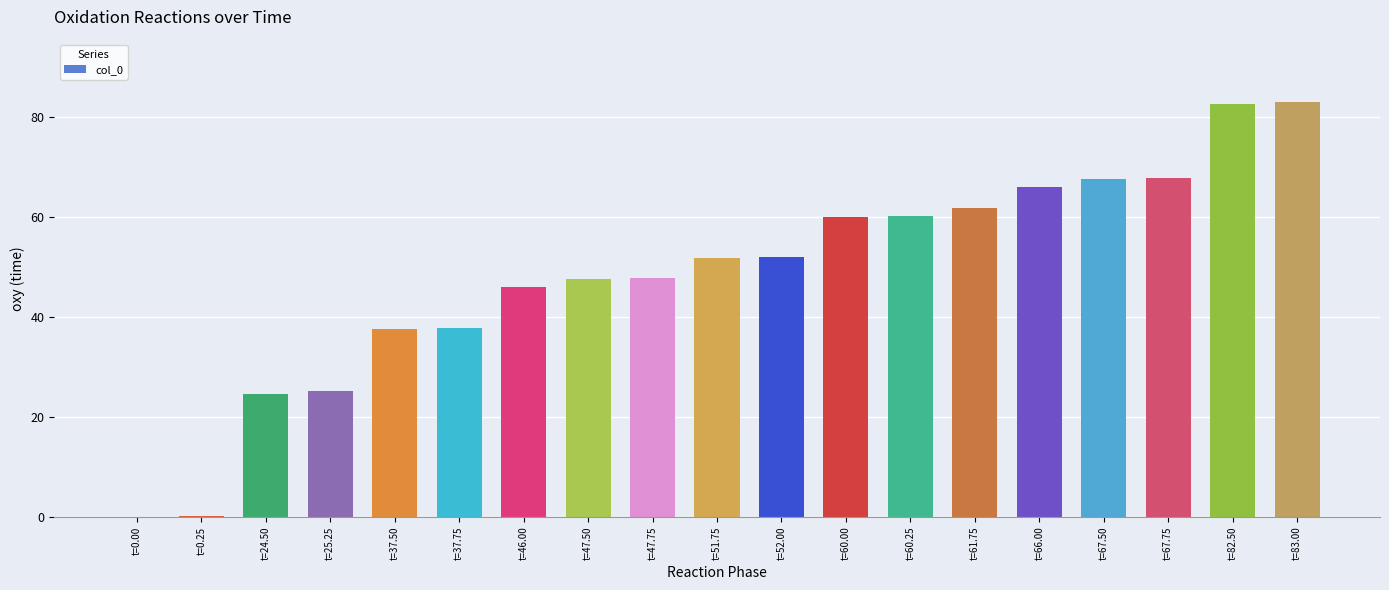

The value at t=46.00 is 79.2. True or false?

False